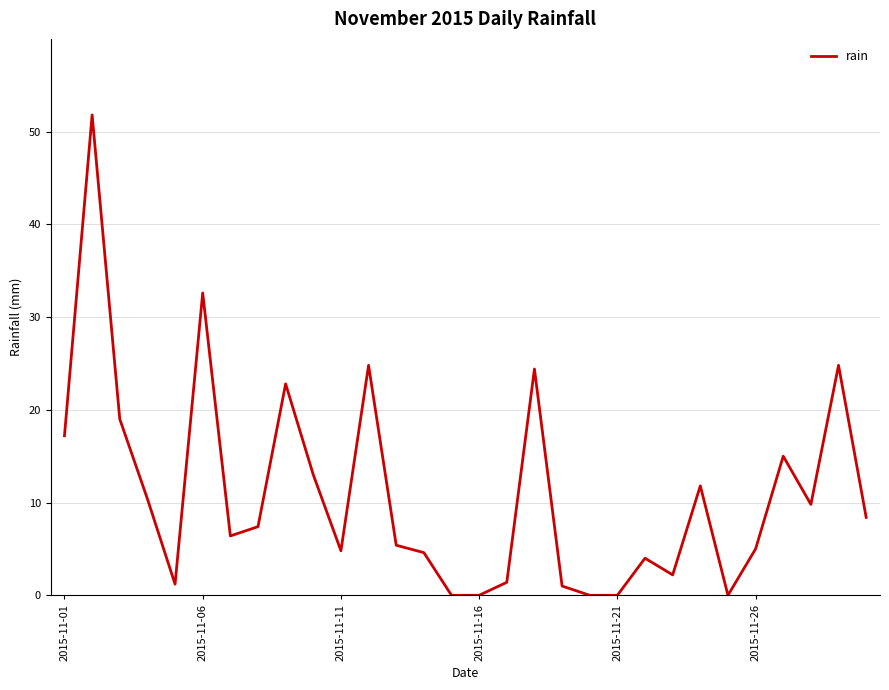

What is the difference between the maximum and minimum values?

51.8